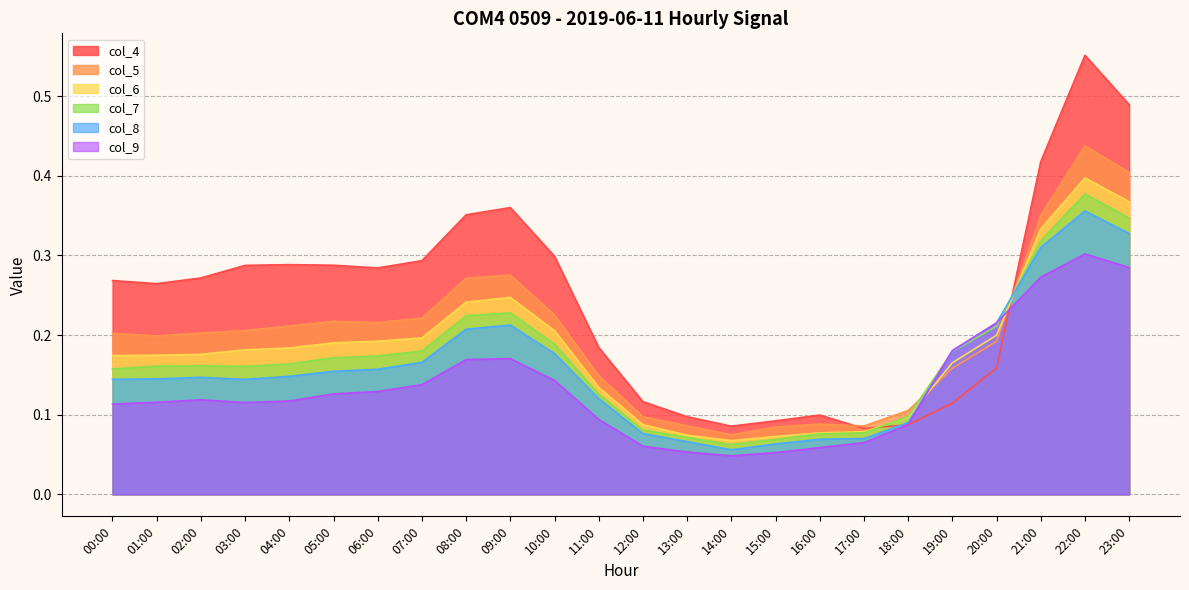

What is the maximum value for col_4?

0.6